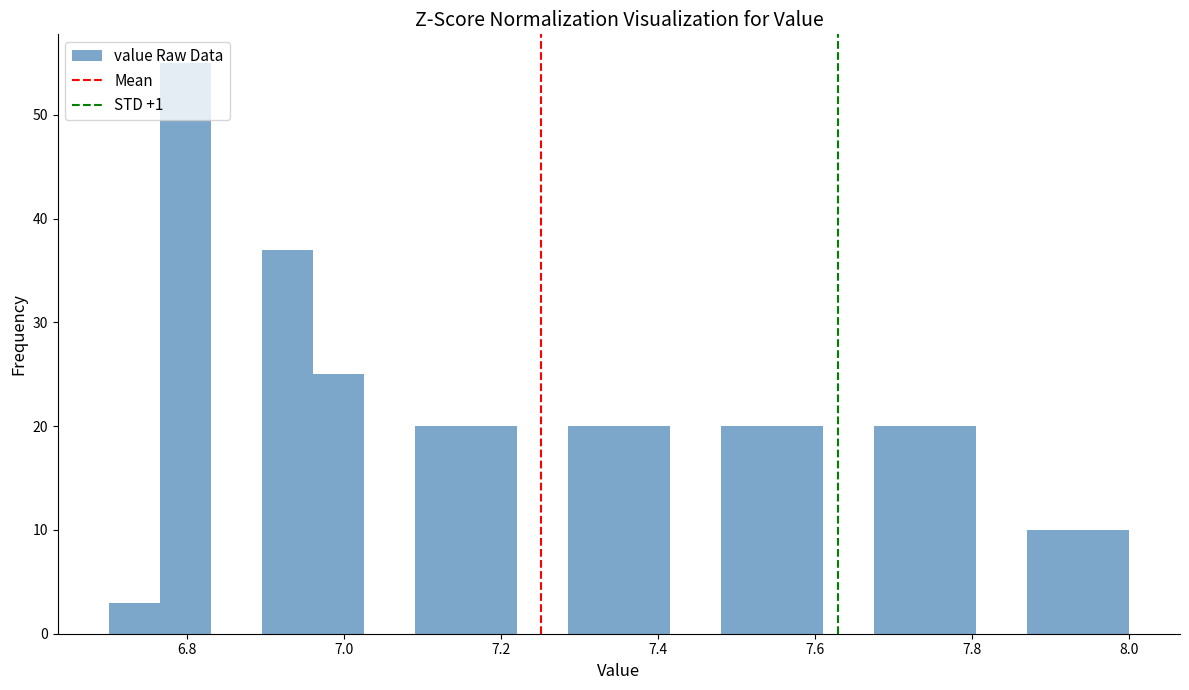

Read against the x-axis, roughly where is the centre of the tallest bar?

6.80